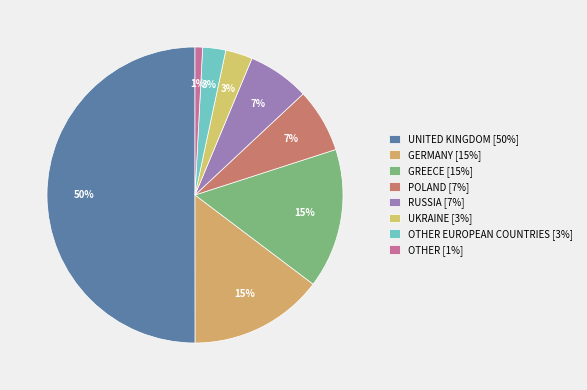

Which category accounts for the majority?

UNITED KINGDOM